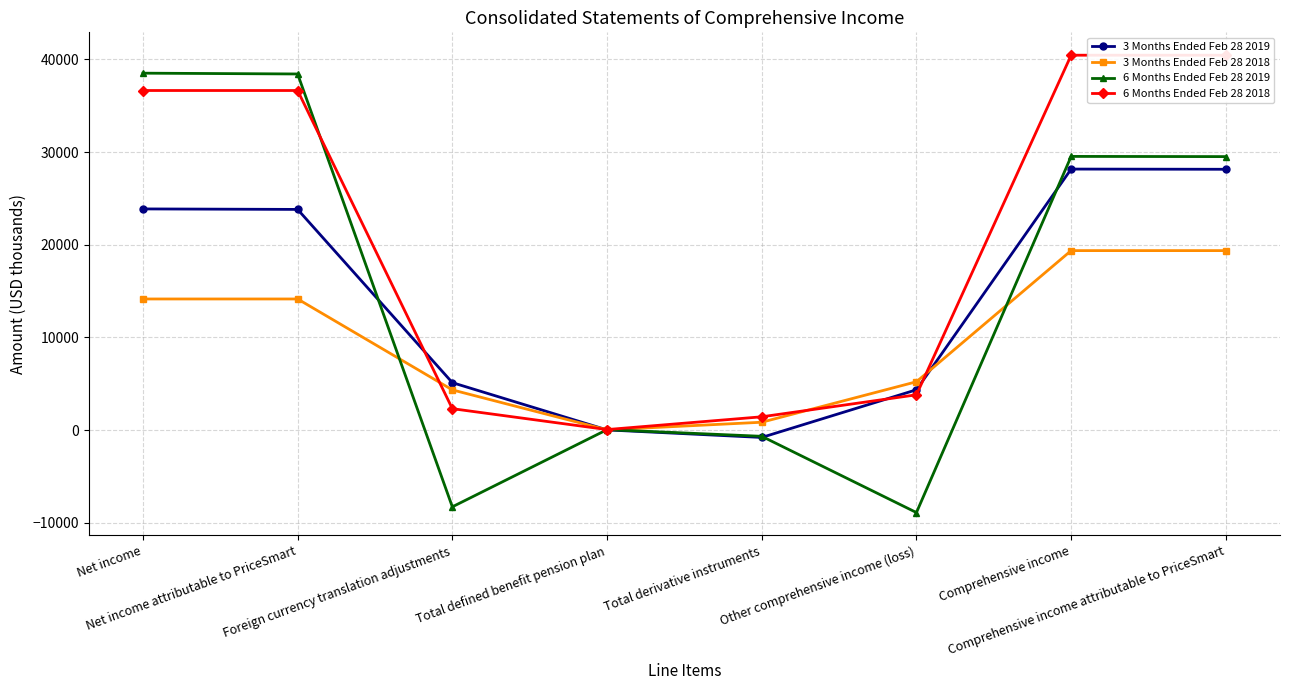

Which series has the widest spread of values?

6 Months Ended Feb 28 2019